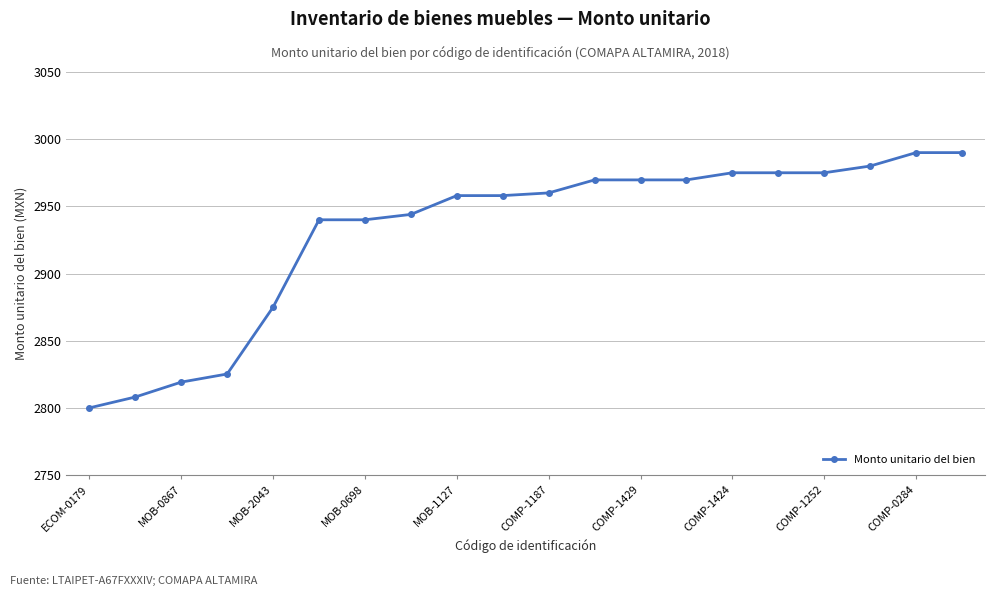

What is the sum of all values?

58621.6